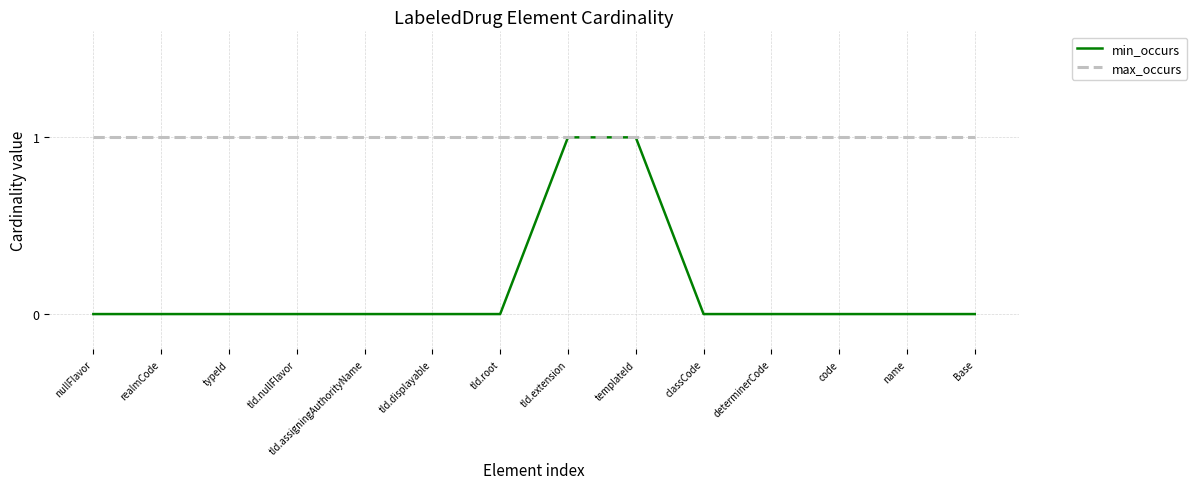

Rank the series by their average value, from lowest to highest.

min_occurs, max_occurs